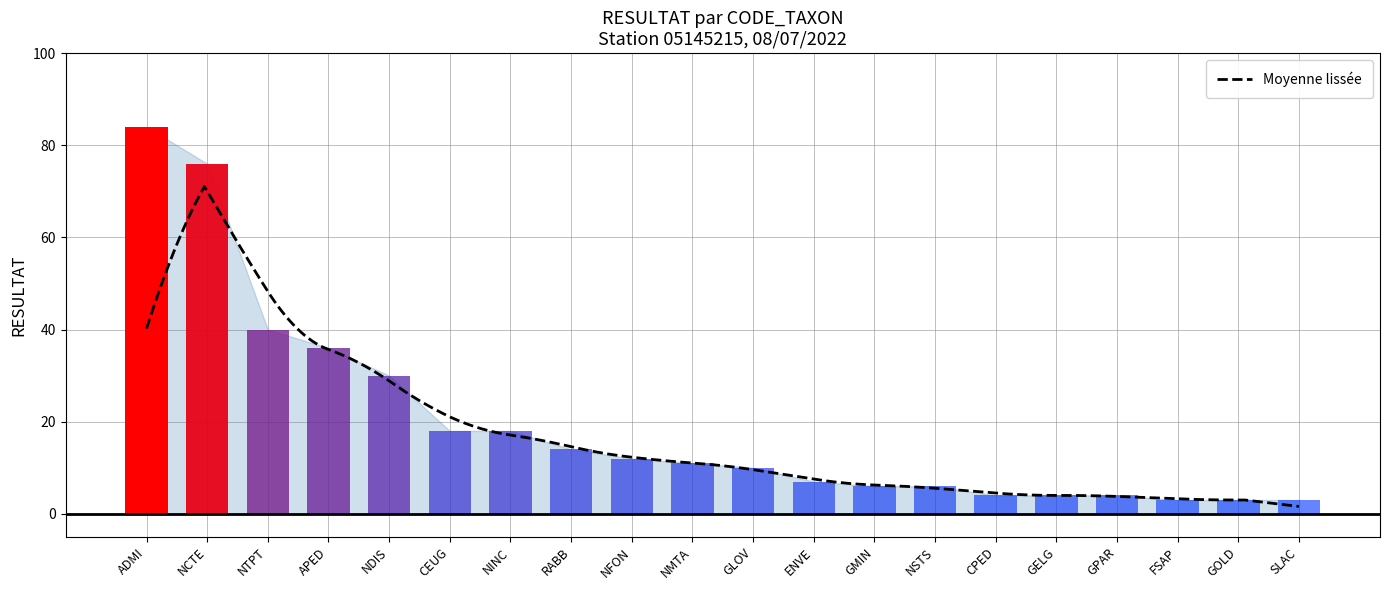

How many data points are above 11?

9